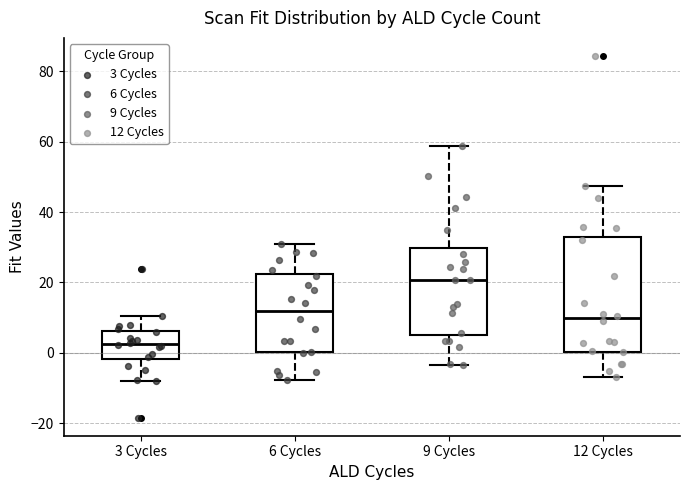

Which box has the highest median line?

9 Cycles